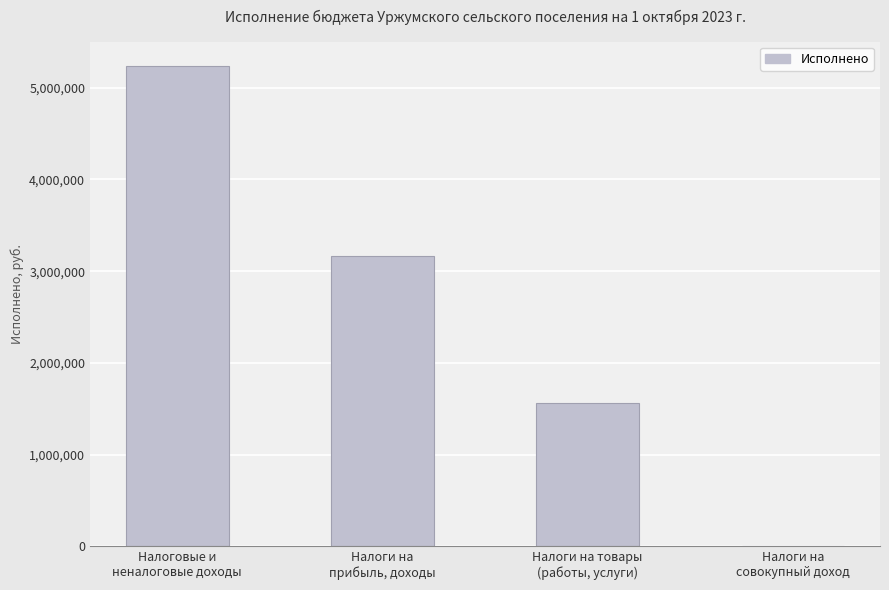

What is the maximum value shown in the chart?

5240565.7